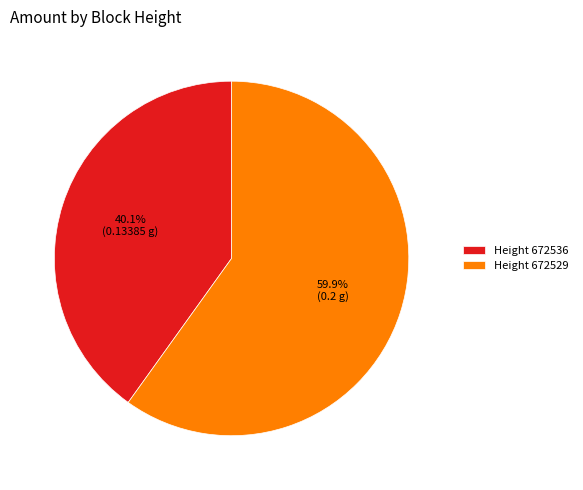

Which category has the biggest portion of the pie?

Height 672529